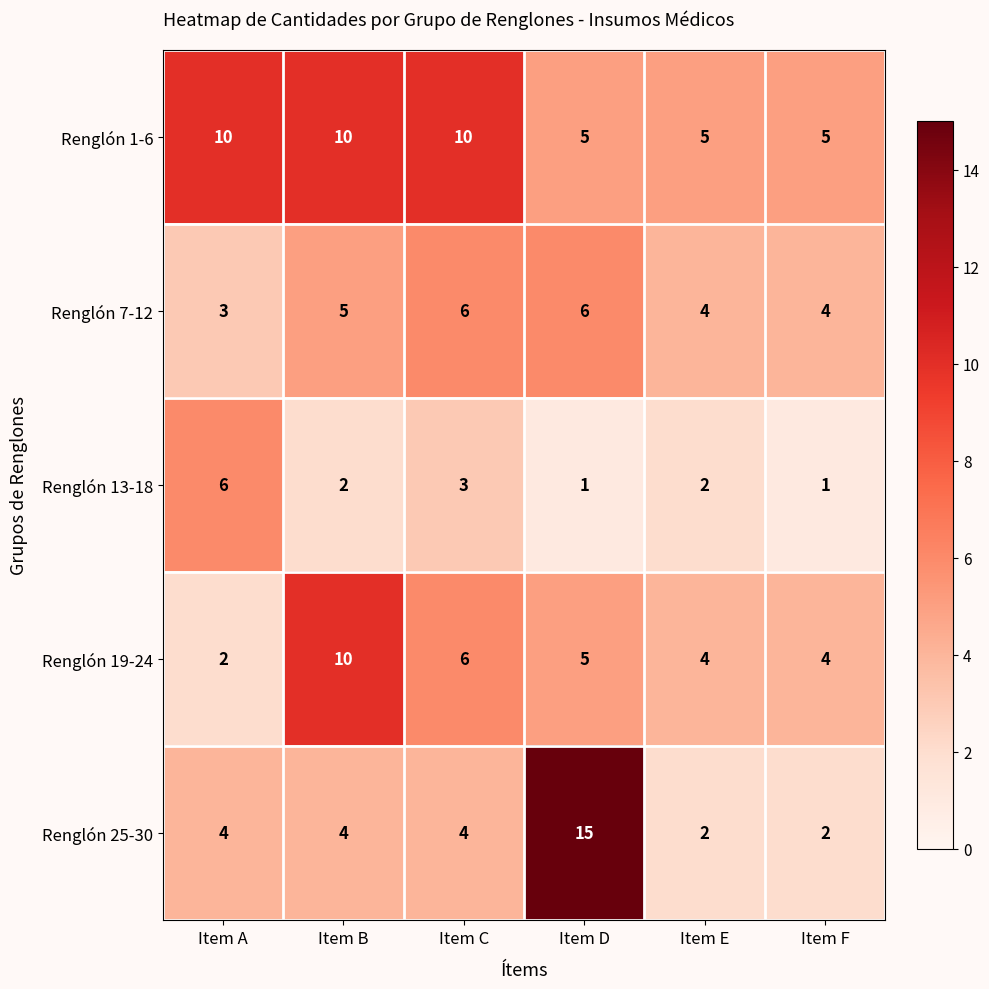

What is the greatest value displayed?

15